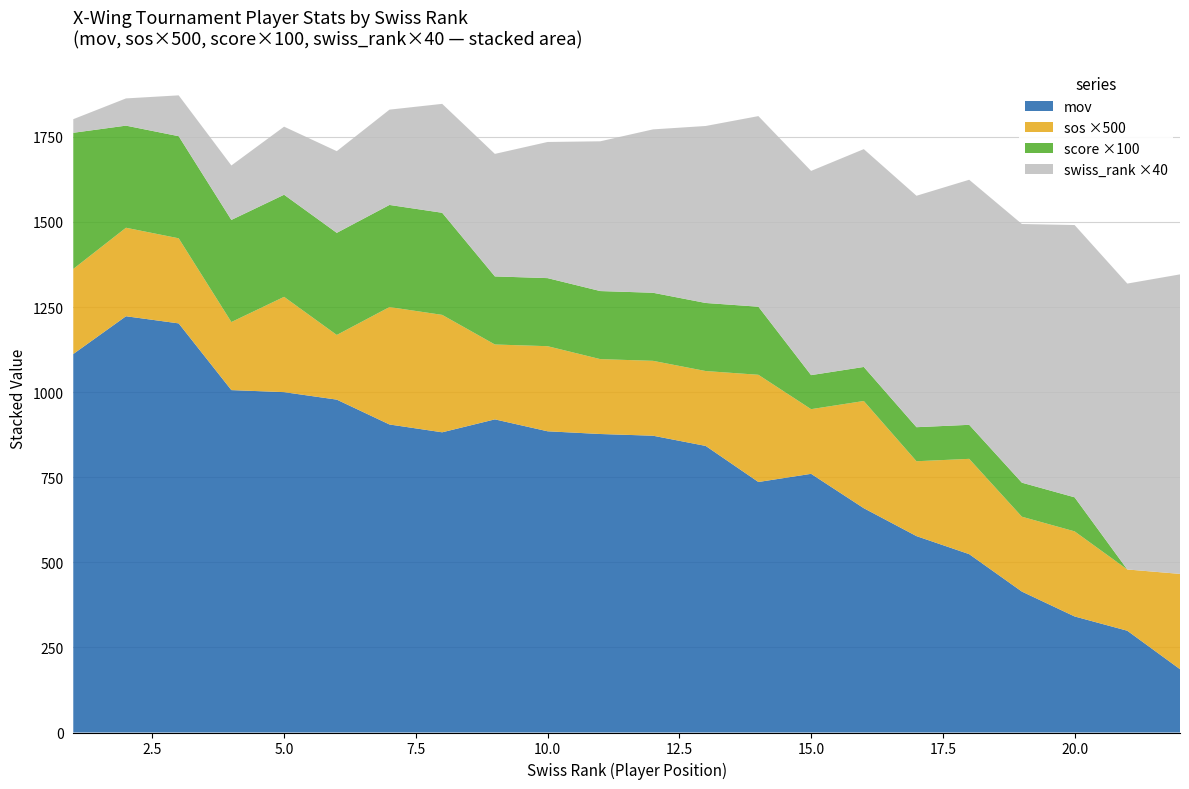

Reading right to left, list all the values displayed in this chart.

mov: 22=186.0	21=299.0	20=341.0	19=414.0	18=524.0	17=577.0	16=659.0	15=760.0	14=736.0	13=842.0	12=872.0	11=877.0	10=885.0	9=920.0	8=882.0	7=905.0	6=978.0	5=1000.0	4=1006.0	3=1202.0	2=1223.0	1=1112.0
swiss_rank: 22=22.0	21=21.0	20=20.0	19=19.0	18=18.0	17=17.0	16=16.0	15=15.0	14=14.0	13=13.0	12=12.0	11=11.0	10=10.0	9=9.0	8=8.0	7=7.0	6=6.0	5=5.0	4=4.0	3=3.0	2=2.0	1=1.0
sos: 22=0.6	21=0.4	20=0.5	19=0.4	18=0.6	17=0.4	16=0.6	15=0.4	14=0.6	13=0.4	12=0.4	11=0.4	10=0.5	9=0.4	8=0.7	7=0.7	6=0.4	5=0.6	4=0.4	3=0.5	2=0.5	1=0.5
score: 22=0.0	21=0.0	20=1.0	19=1.0	18=1.0	17=1.0	16=1.0	15=1.0	14=2.0	13=2.0	12=2.0	11=2.0	10=2.0	9=2.0	8=3.0	7=3.0	6=3.0	5=3.0	4=3.0	3=3.0	2=3.0	1=4.0